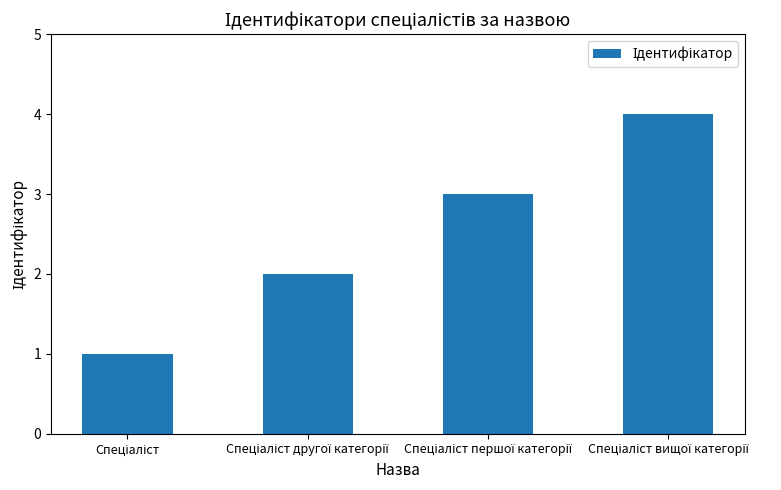

What is the maximum value shown in the chart?

4